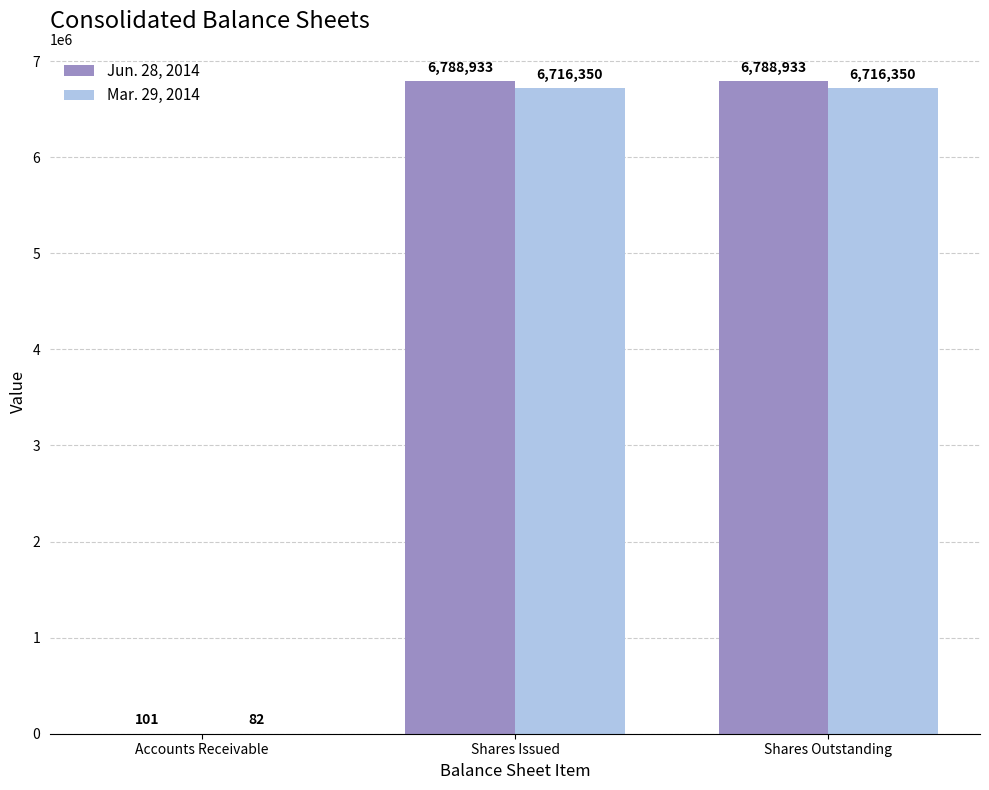

At which label is Jun. 28, 2014 closest to 3394517?

Accounts Receivable